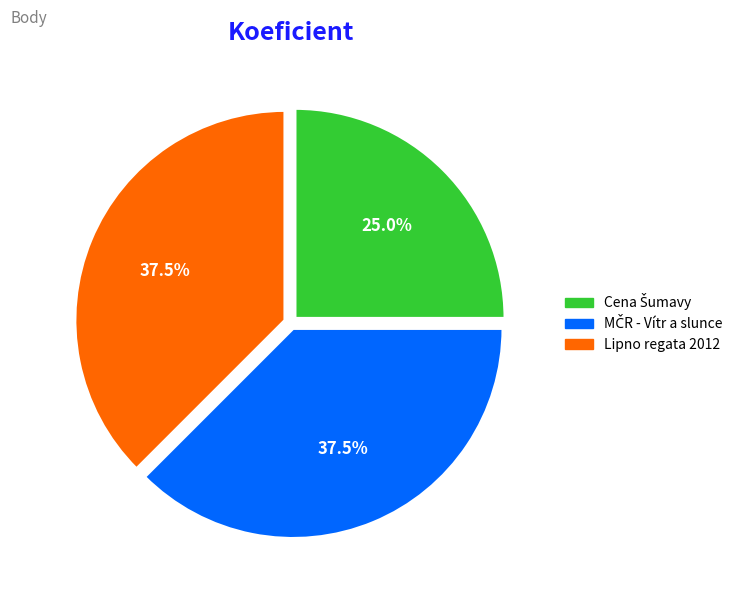

Does Lipno regata 2012 represent more than half of the total?

No